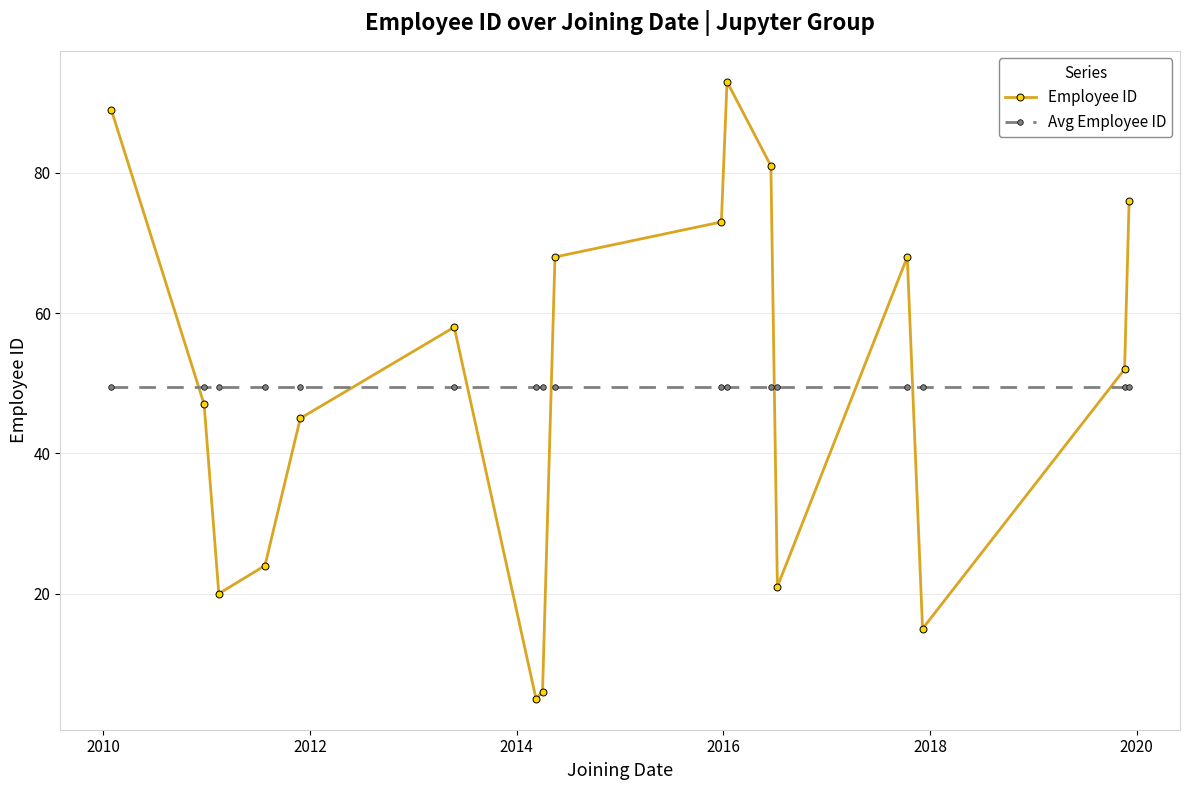

What is the value of the Employee ID point at the 10th from the left?

73.0